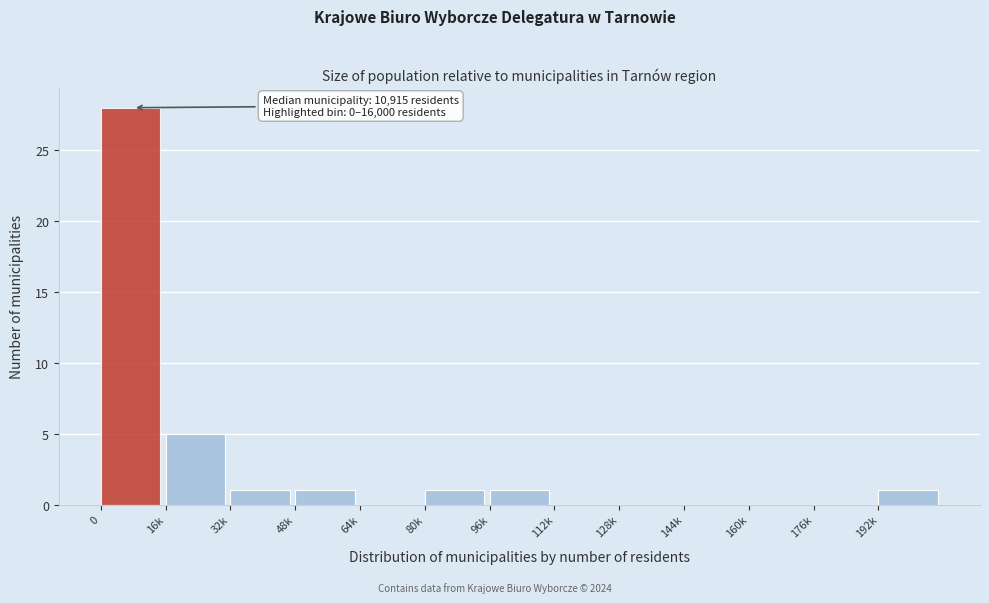

Reading left to right, list all the values displayed in this chart.

0=28	16k=5	32k=1	48k=1	64k=0	80k=1	96k=1	112k=0	128k=0	144k=0	160k=0	176k=0	192k=1